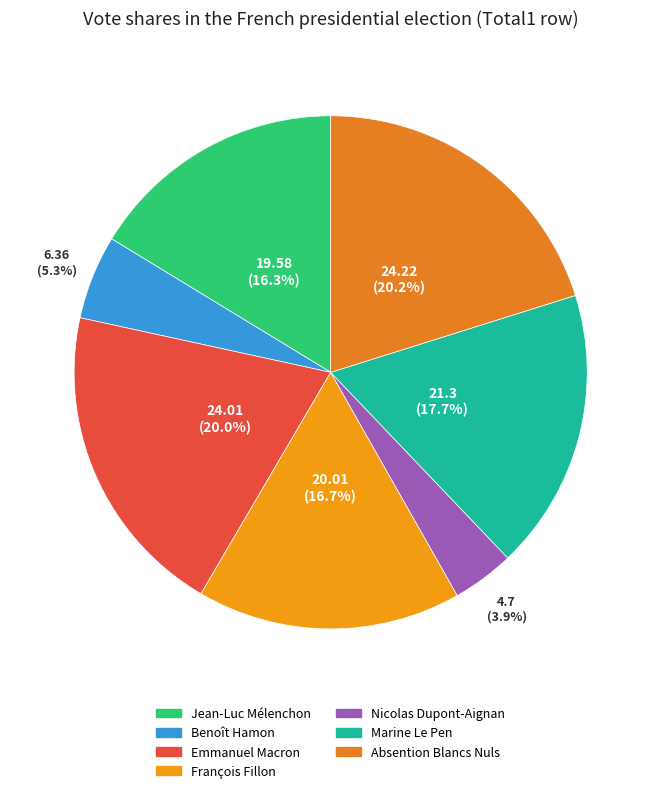

Does Absention Blancs Nuls represent more than half of the total?

No